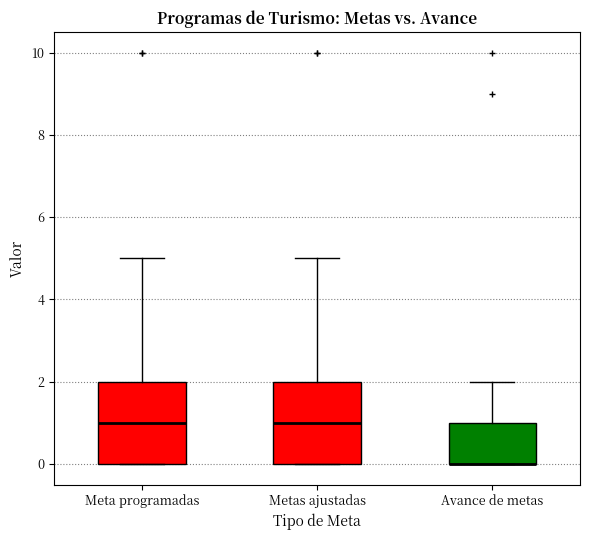

Reading left to right, read every box against the y-axis: the position of its median line, the range the box covers, and the ends of its whiskers. The values are not printed on the chart, so give them approximately, as read against the axis.

Meta programadas: median 1, box 0 to 2, whiskers 0 to 5
Metas ajustadas: median 1, box 0 to 2, whiskers 0 to 5
Avance de metas: median 0 (drawn on the box's lower edge), box 0 to 1, whiskers 0 to 2